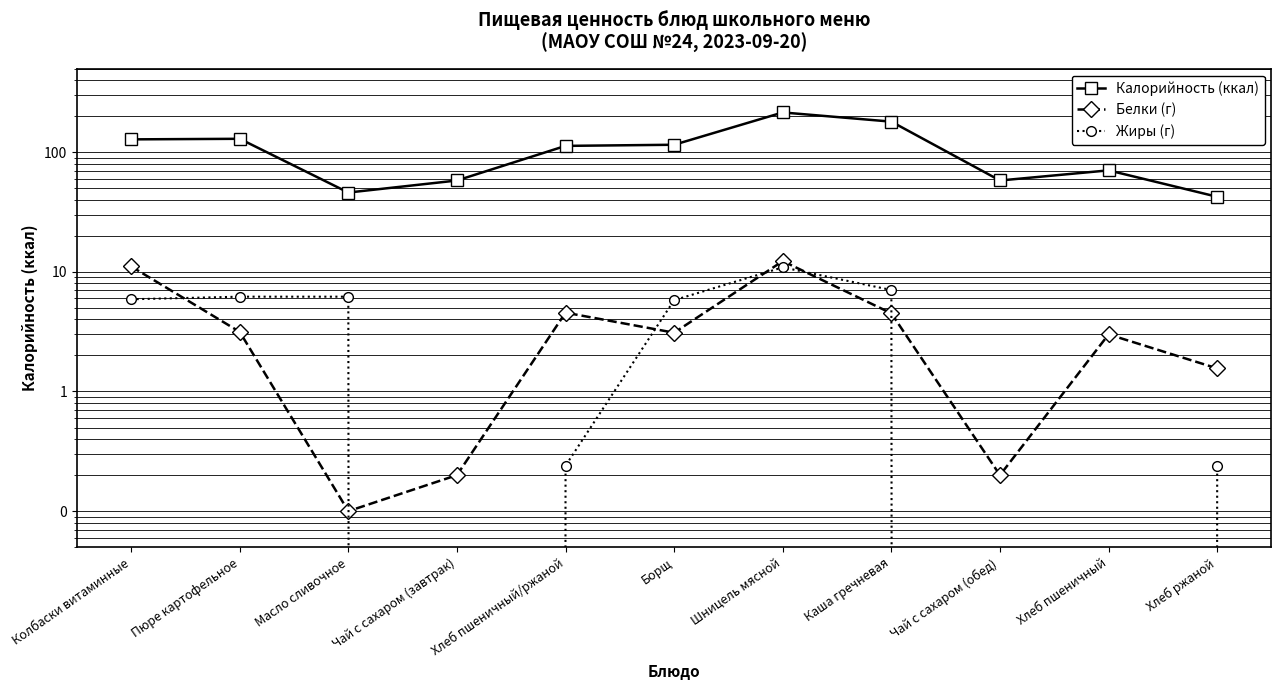

At which label does Жиры (г) first exceed 5?

Колбаски витаминные